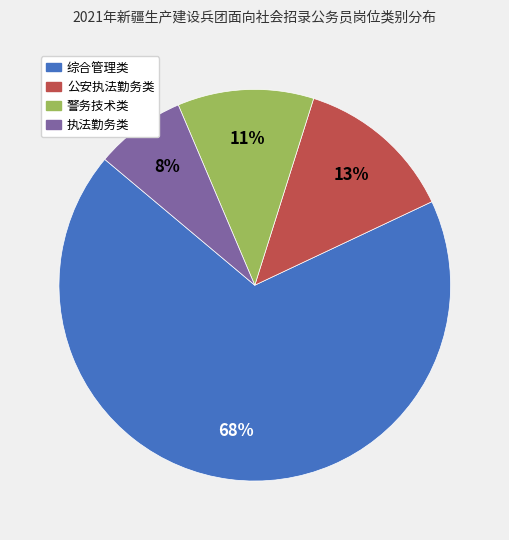

What percentage is the 警务技术类 slice, to the nearest percent?

11%